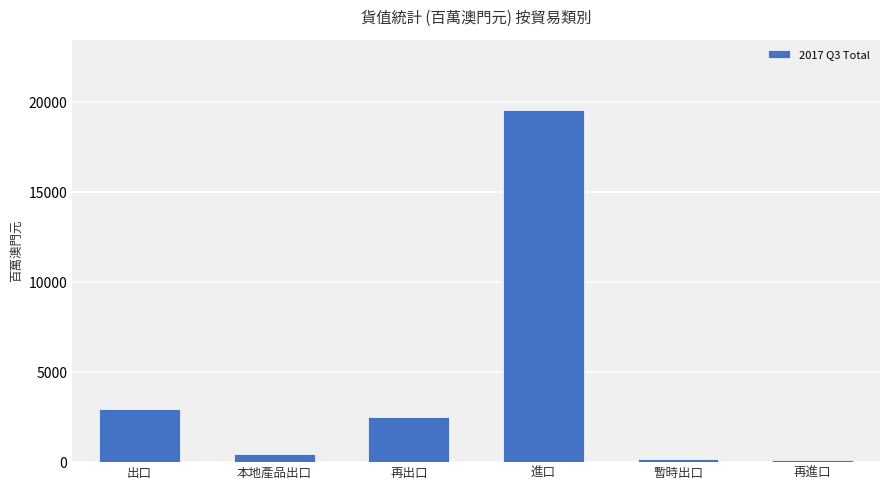

What is the average value?

4285.8